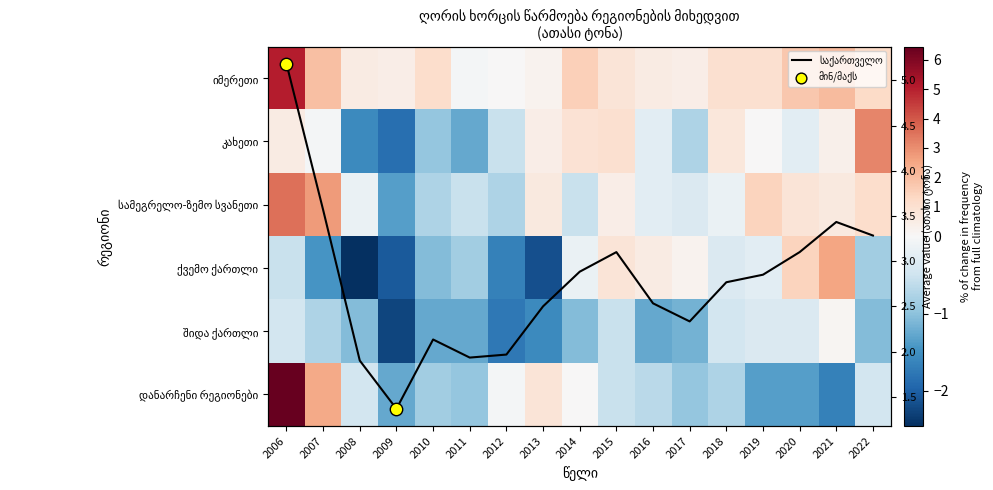

What is the difference between the highest and lowest values at 2013?

3.0